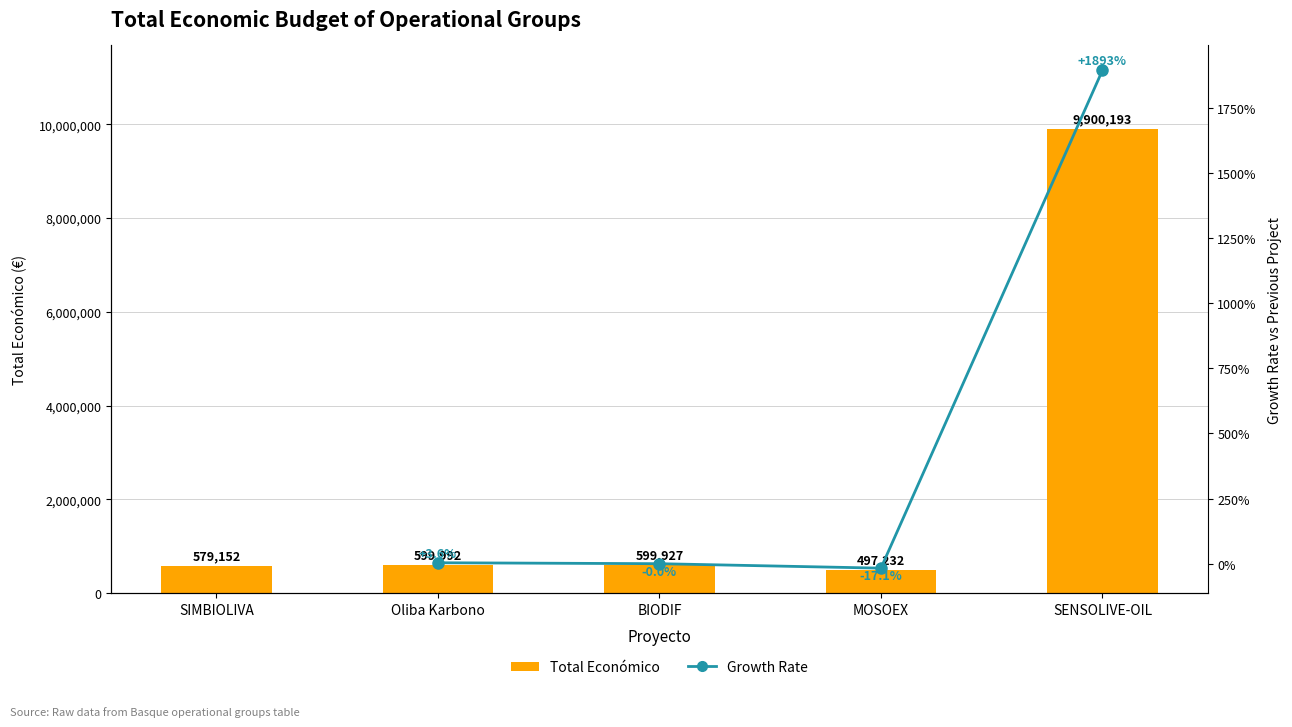

Reading left to right, list all the values displayed in this chart.

579152	599992	599927	497232	9900193